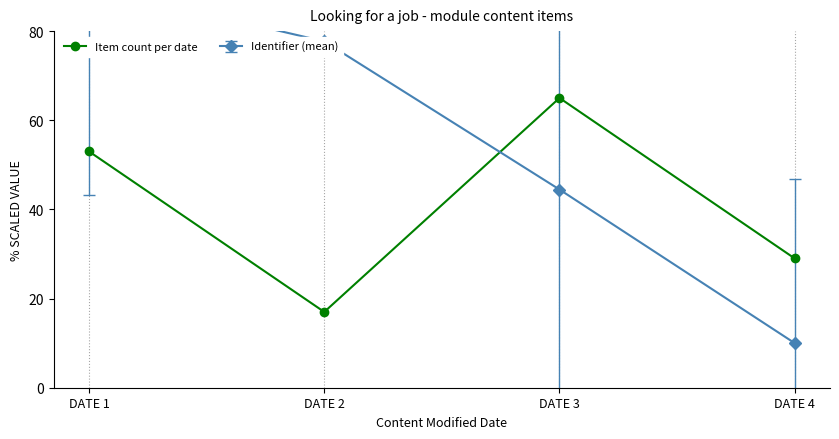

What is the value of the Item count per date point at the 4th from the left?

29